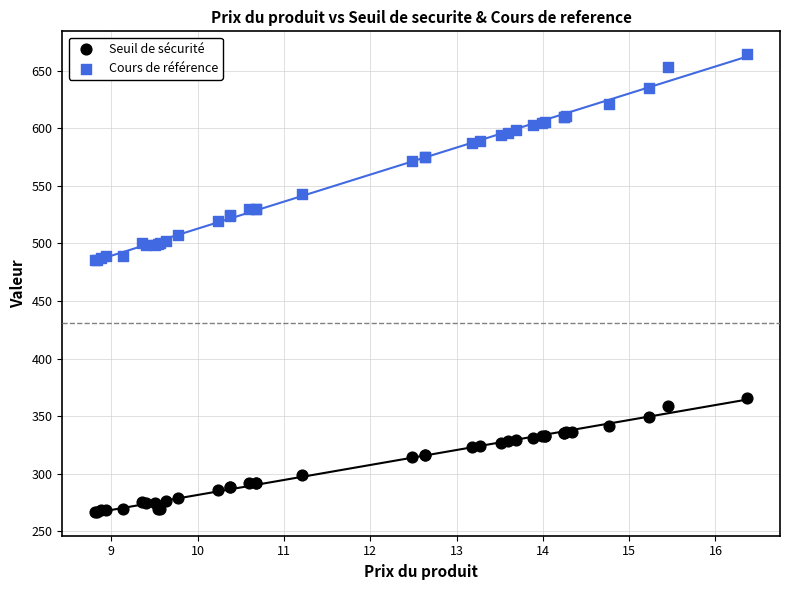

Which series contains the highest Y value?

Cours de référence